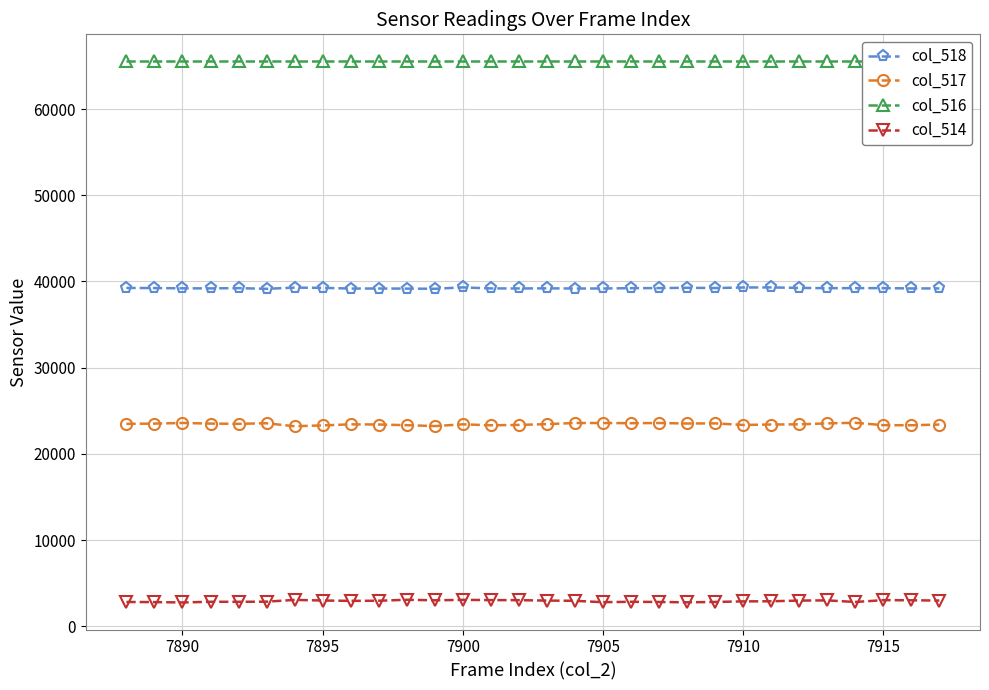

The col_517 series shows 23299 at 7895. True or false?

True